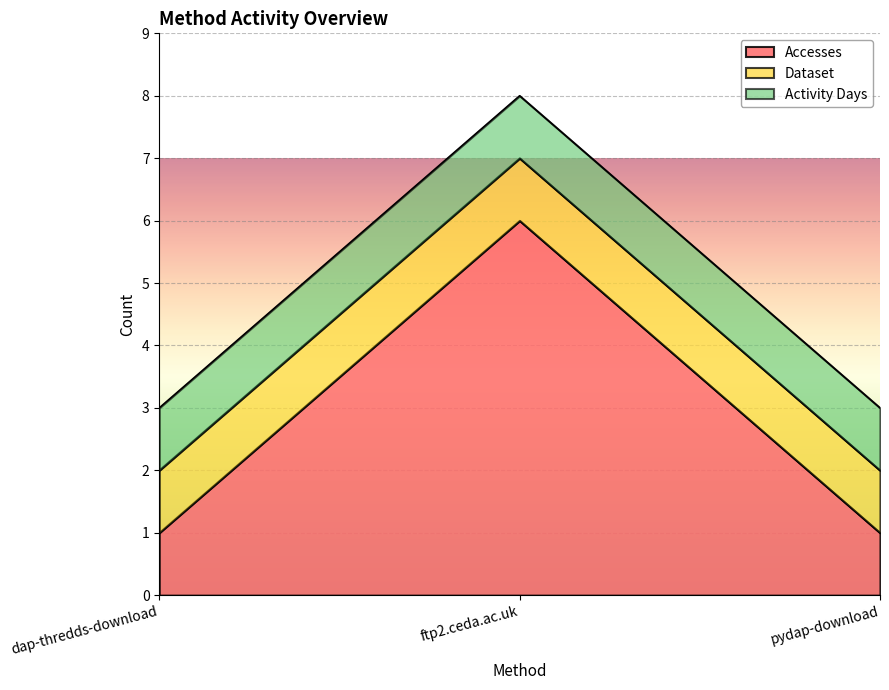

What is the value of the Dataset point at the 2nd from the left?

1